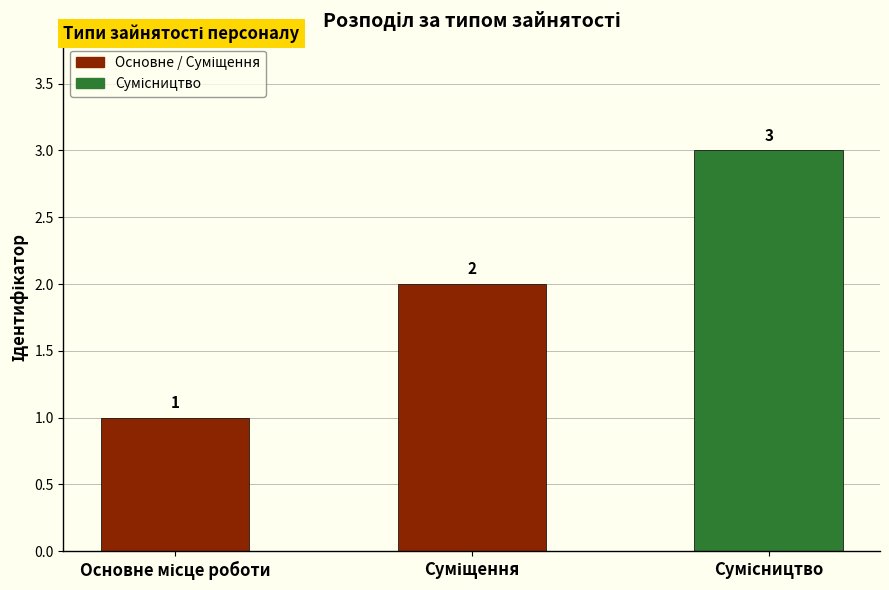

Are the bars grouped side by side (vs. stacked)?

No